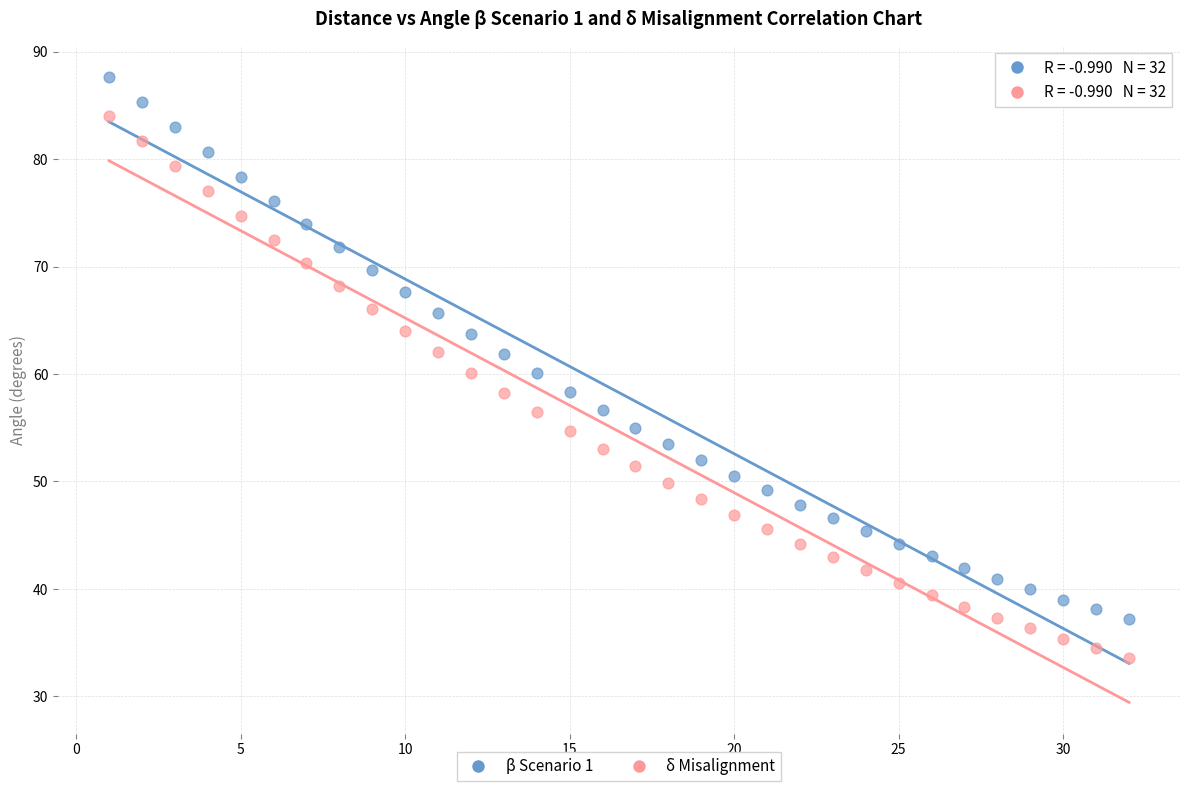

Across all data points, what is the range of Y values (max minus min)?

54.1